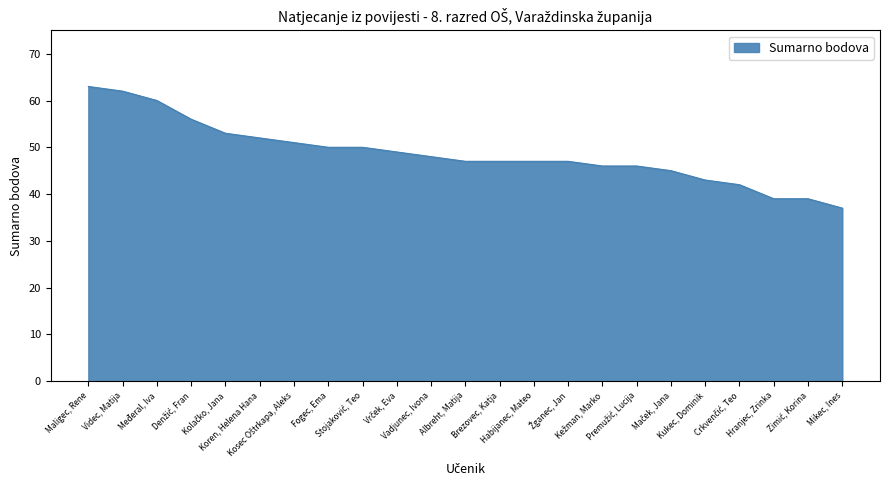

What is the maximum value shown in the chart?

63